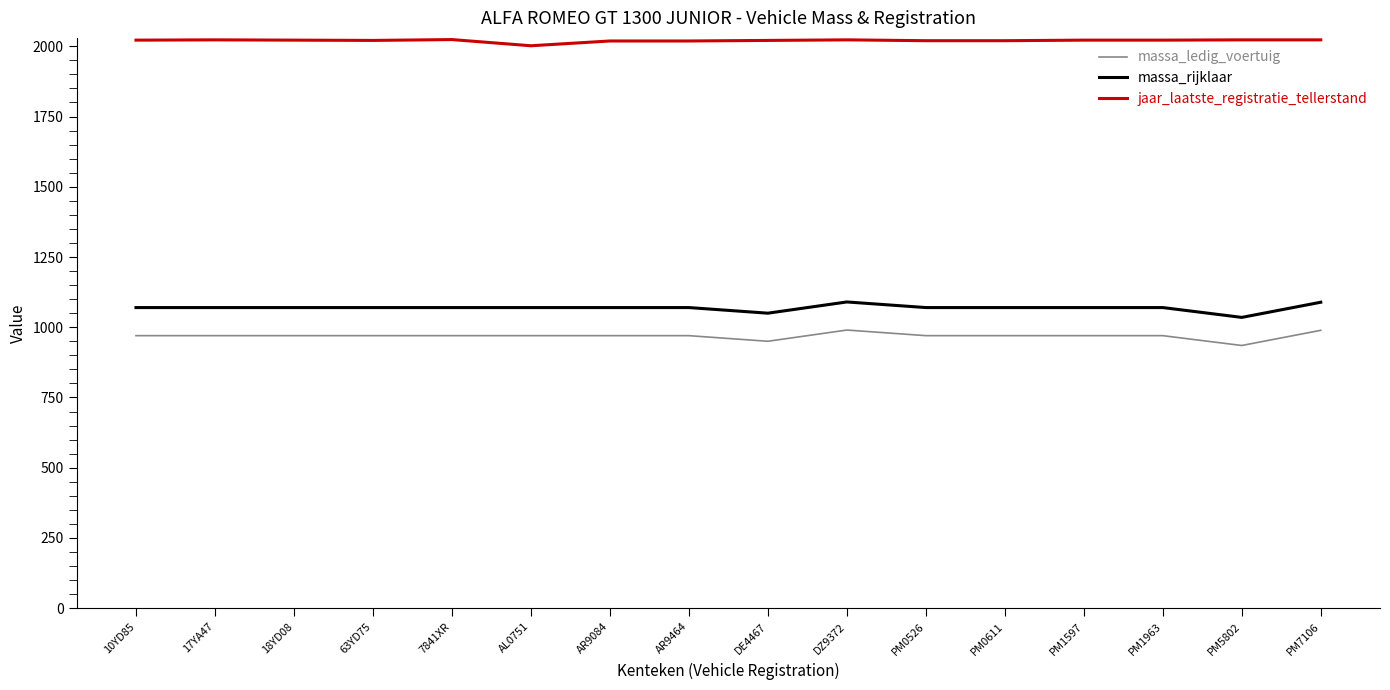

What is the difference between the highest and lowest values at DE4467?

1071